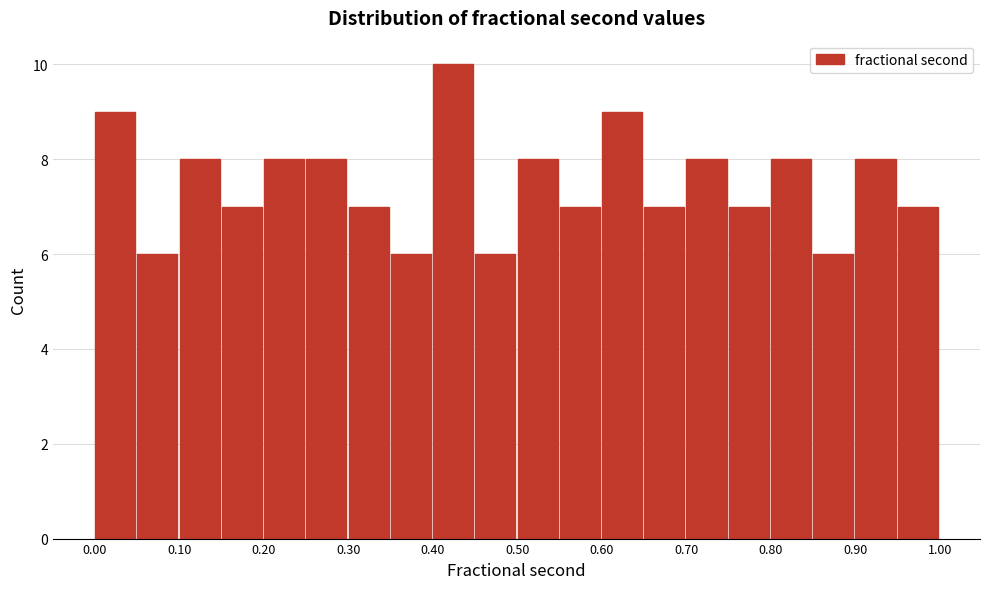

How tall is the bar that spans 0.25 to 0.30 on the x-axis? The values are not printed on the chart, so give them approximately, as read against the axis.

8